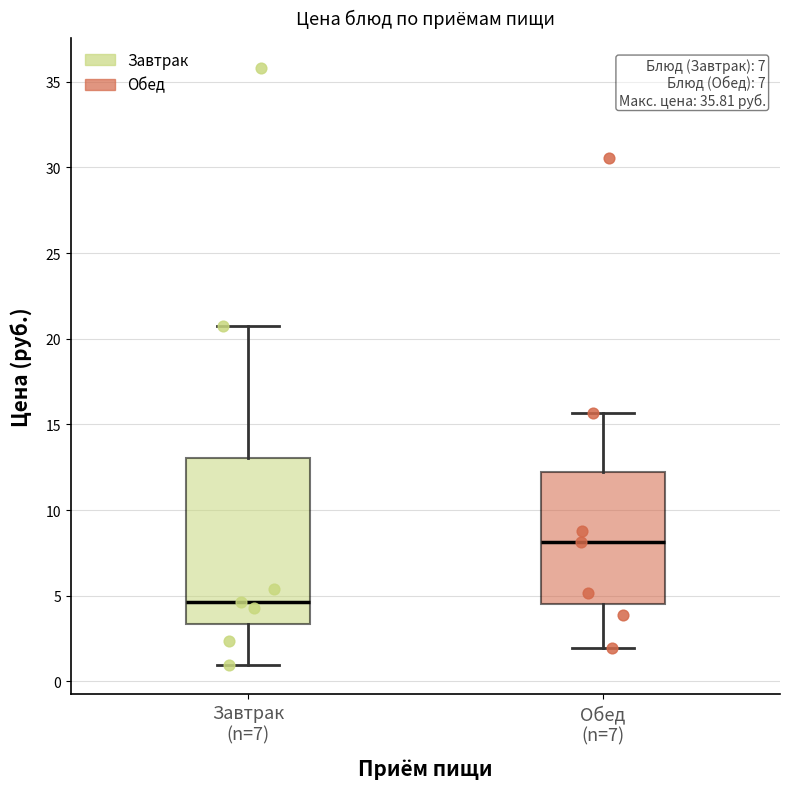

Reading left to right, transcribe this box plot: for each box, give where its median line is, the range the box spans, and where its two whiskers end, as read against the y-axis. The values are not printed on the chart, so give them approximately, as read against the axis.

Завтрак (n=7): median 4.5, box 3.5 to 13.0, whiskers 1.0 to 20.5
Обед (n=7): median 8.0, box 4.5 to 12.0, whiskers 2.0 to 15.5